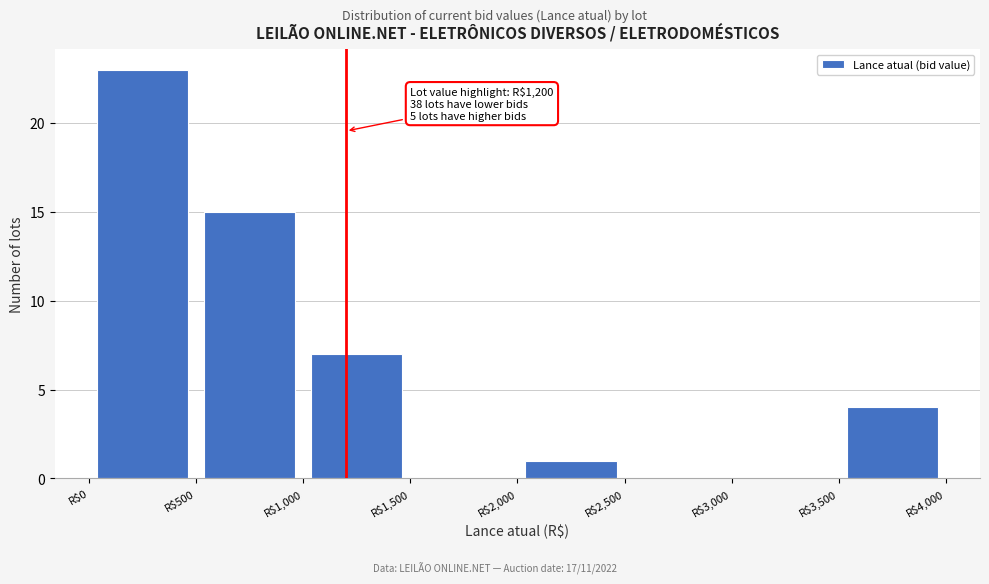

Which range on the x-axis has the tallest bar?

0 to 500